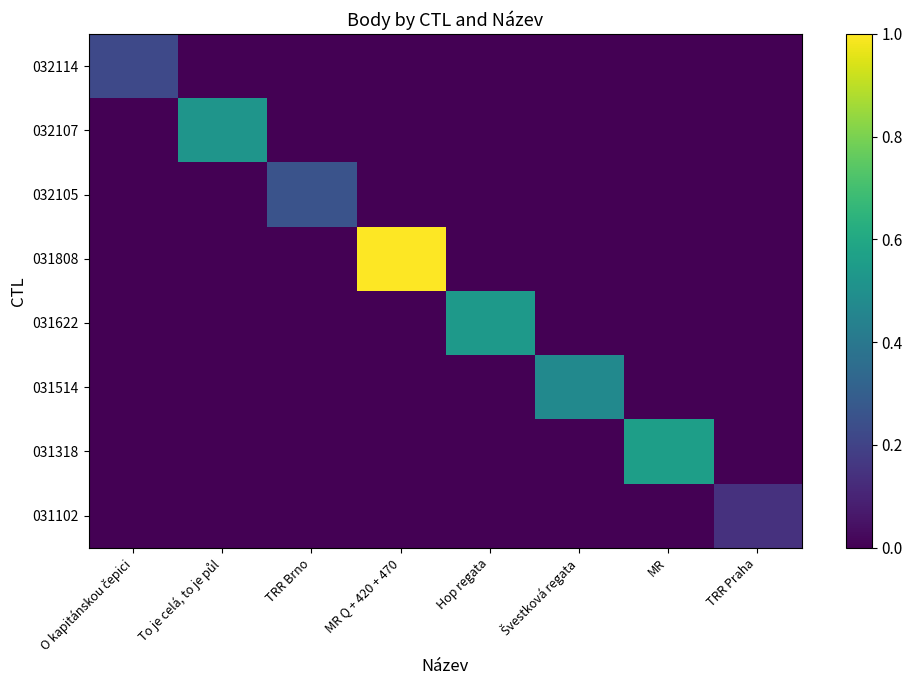

Between Hop regata and TRR Praha, which is larger?

Hop regata